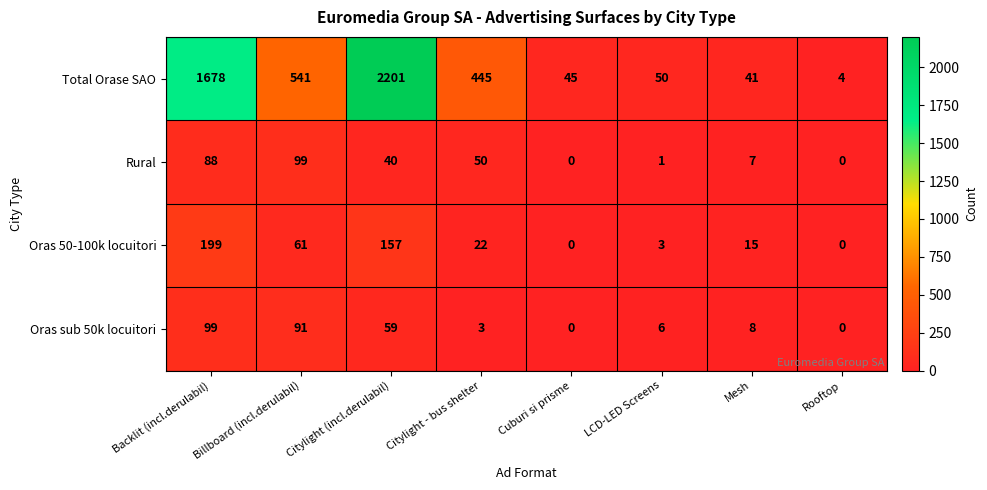

What is the difference between the second highest and second lowest values in the Oras sub 50k locuitori series?

91